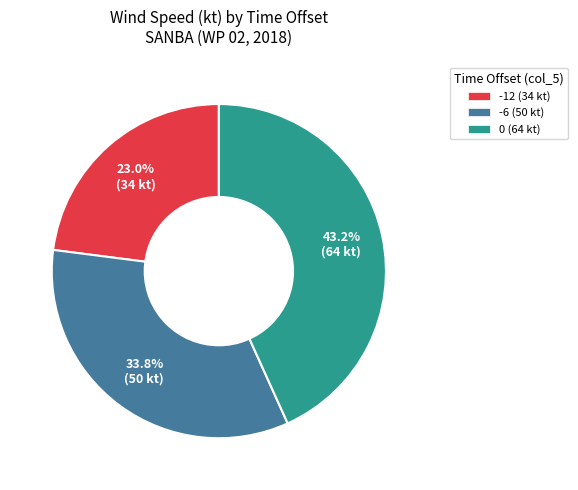

To the nearest percent, what is the difference between the -6 and -12 slice percentages?

11%